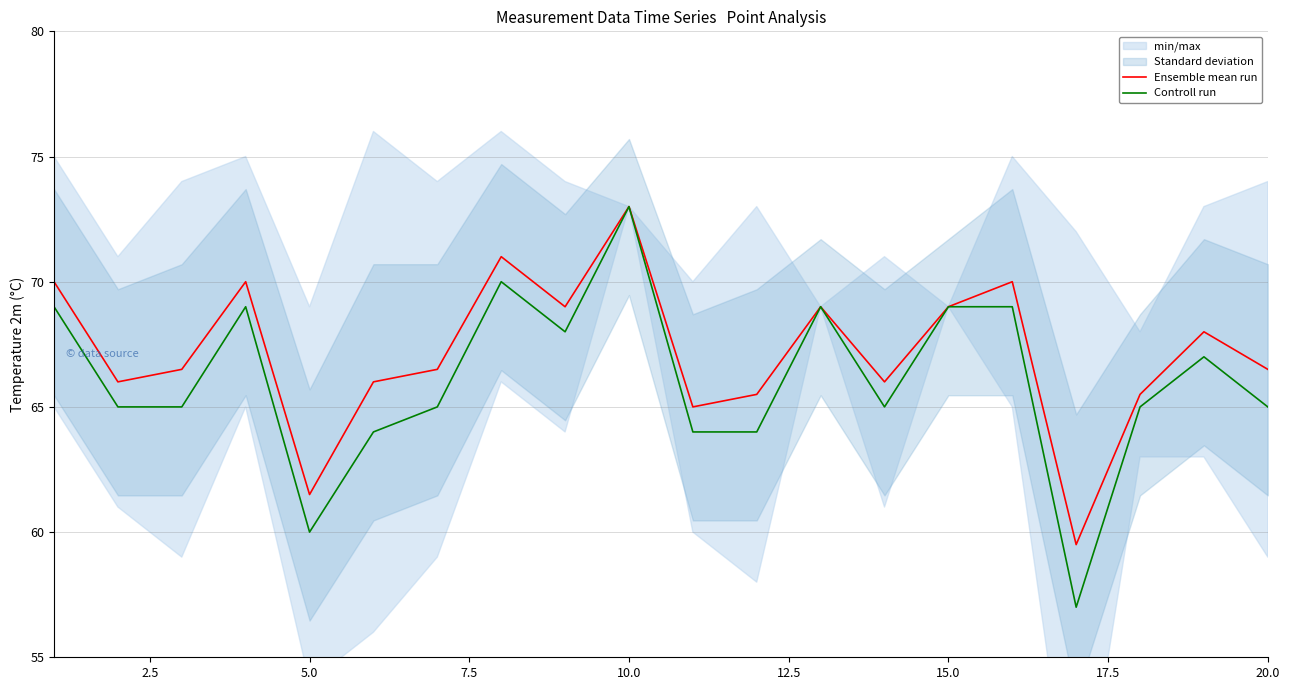

True or false: Ensemble mean run has a value of 69.0 at 15.0.

True